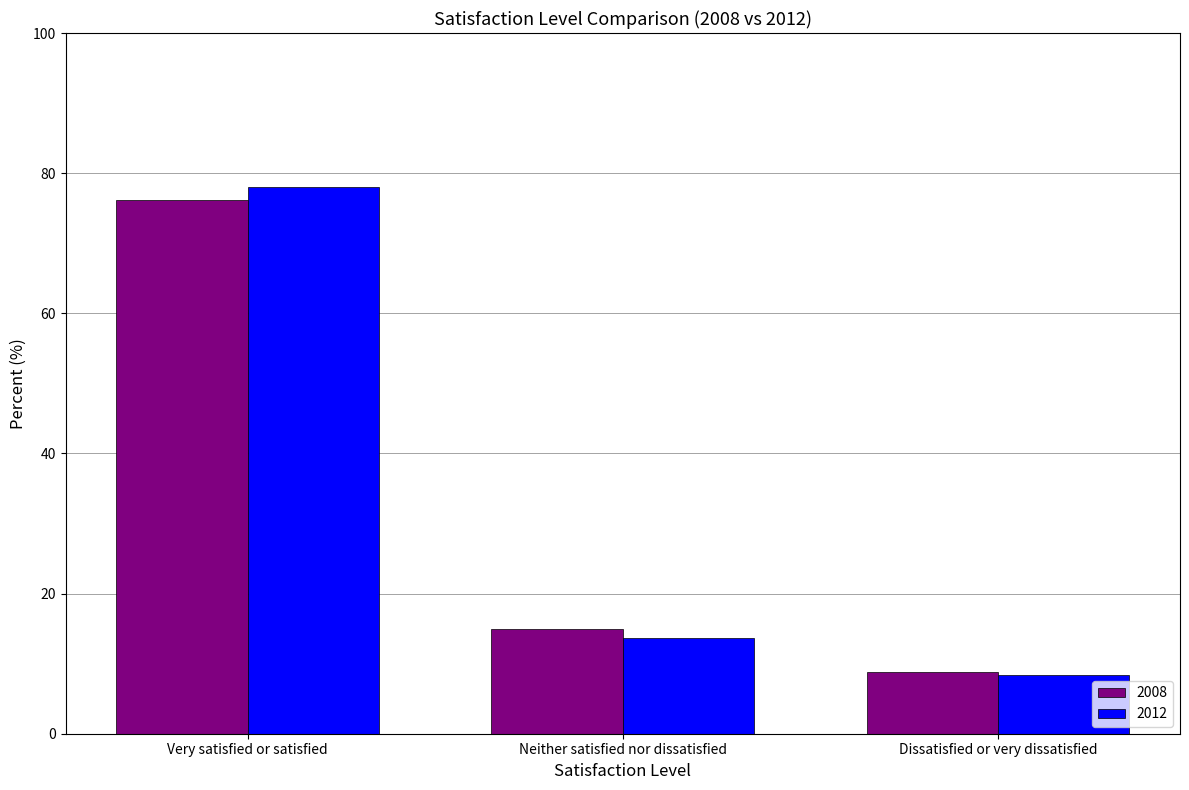

The value of 2008 at Dissatisfied or very dissatisfied is 8.8. True or false?

True